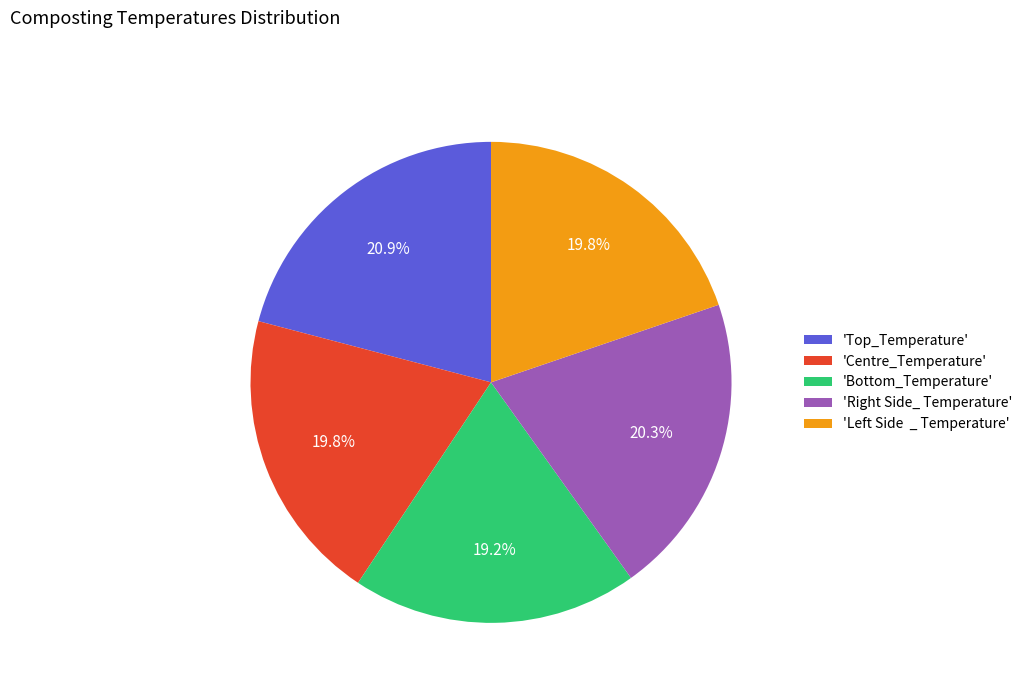

Which has a higher value, 'Top_Temperature' or 'Bottom_Temperature'?

'Top_Temperature'